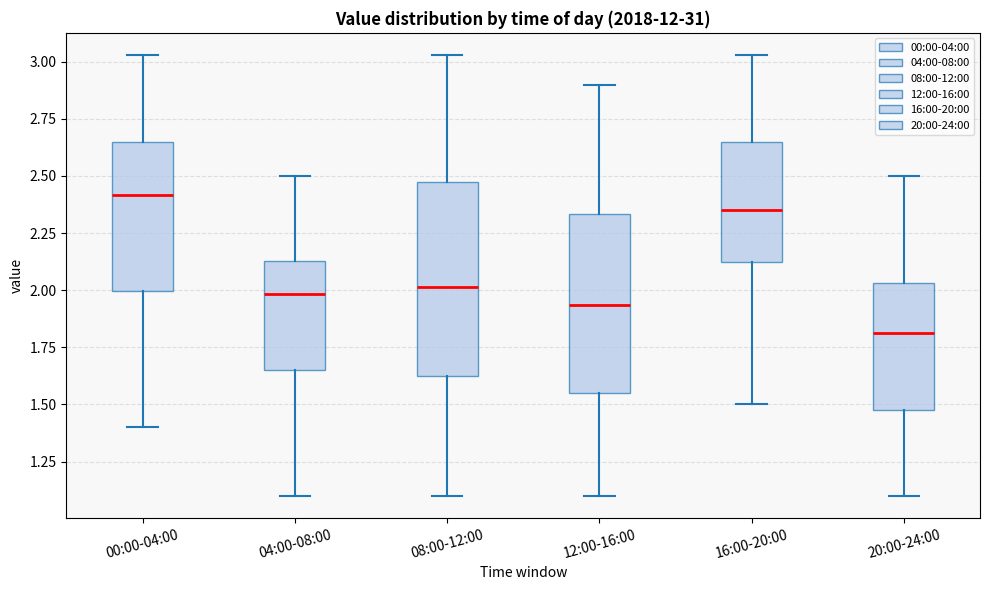

Reading left to right, transcribe this box plot: for each box, give where its median line is, the range the box spans, and where its two whiskers end, as read against the y-axis. The values are not printed on the chart, so give them approximately, as read against the axis.

00:00-04:00: median 2.40, box 2.00 to 2.65, whiskers 1.40 to 3.05
04:00-08:00: median 2.00, box 1.65 to 2.15, whiskers 1.10 to 2.50
08:00-12:00: median 2.00, box 1.60 to 2.45, whiskers 1.10 to 3.05
12:00-16:00: median 1.95, box 1.55 to 2.35, whiskers 1.10 to 2.90
16:00-20:00: median 2.35, box 2.10 to 2.65, whiskers 1.50 to 3.05
20:00-24:00: median 1.80, box 1.50 to 2.05, whiskers 1.10 to 2.50